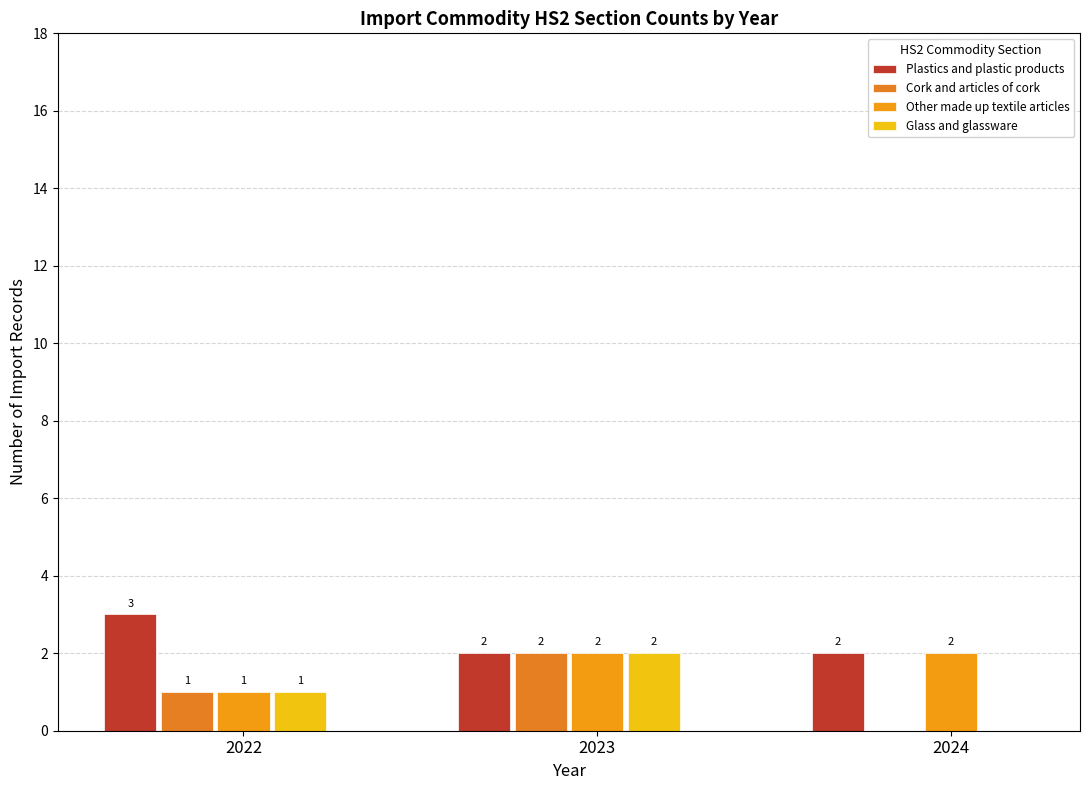

What are all the series names shown in the legend?

Plastics and plastic products, Cork and articles of cork, Other made up textile articles, Glass and glassware